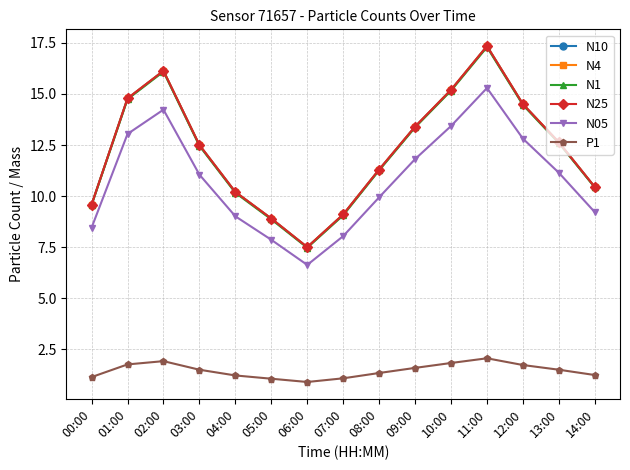

At which label is N4 closest to 12?

03:00